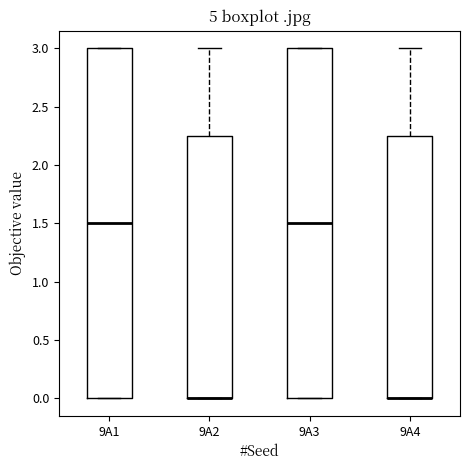

Reading left to right, read every box against the y-axis: the position of its median line, the range the box covers, and the ends of its whiskers. The values are not printed on the chart, so give them approximately, as read against the axis.

9A1: median 1.50, box 0.00 to 3.00, whiskers 0.00 to 3.00
9A2: median 0.00 (drawn on the box's lower edge), box 0.00 to 2.25, whiskers 0.00 to 3.00
9A3: median 1.50, box 0.00 to 3.00, whiskers 0.00 to 3.00
9A4: median 0.00 (drawn on the box's lower edge), box 0.00 to 2.25, whiskers 0.00 to 3.00